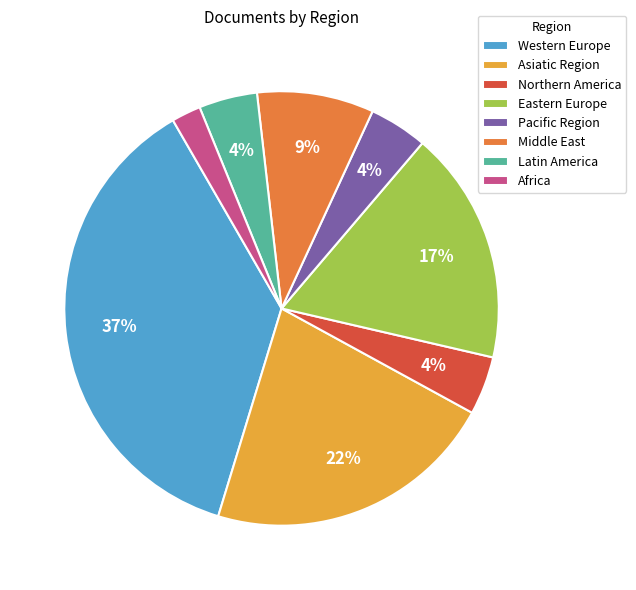

To the nearest percent, what percentage of the pie is Asiatic Region?

22%